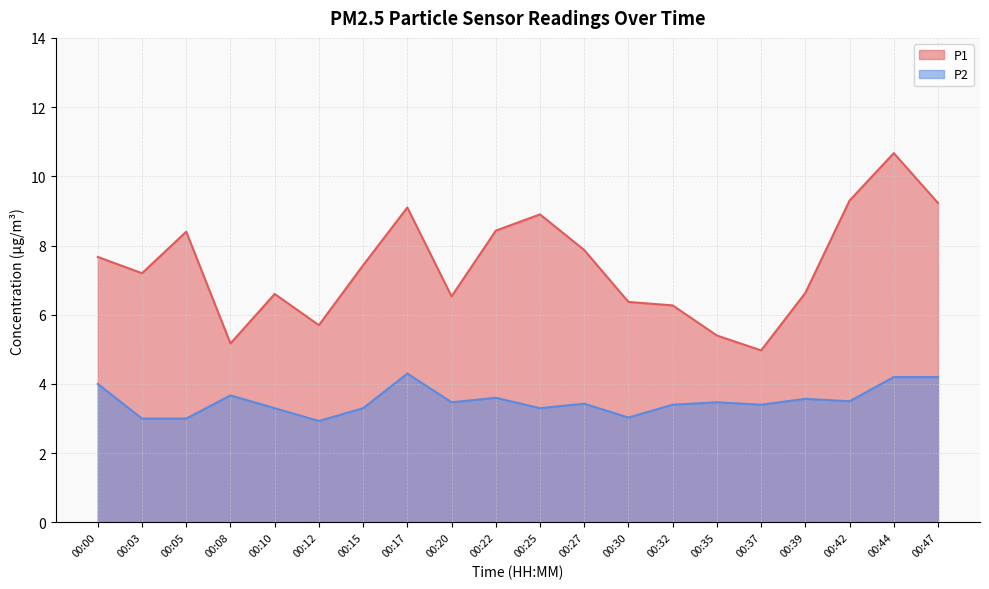

The value of P1 at 00:35 is 5.4. True or false?

True